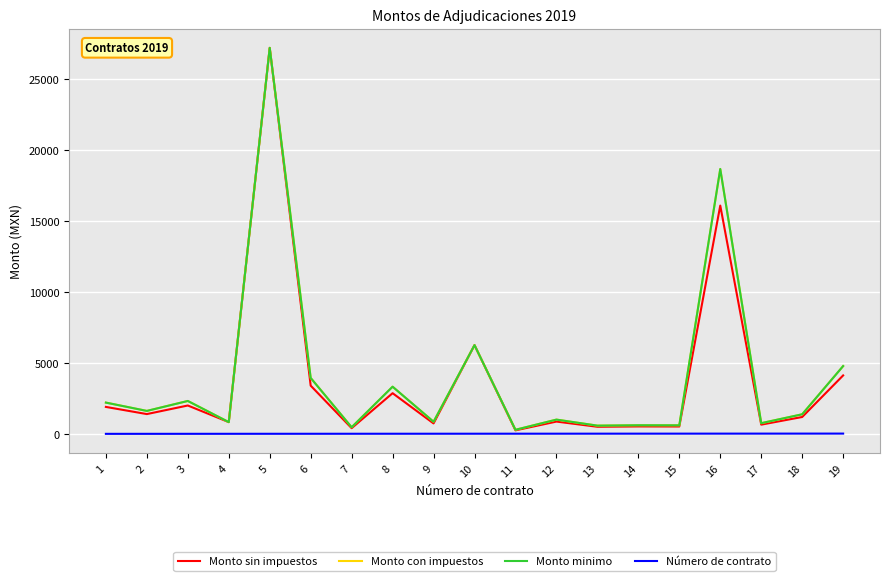

Does the chart have visible grid lines?

Yes